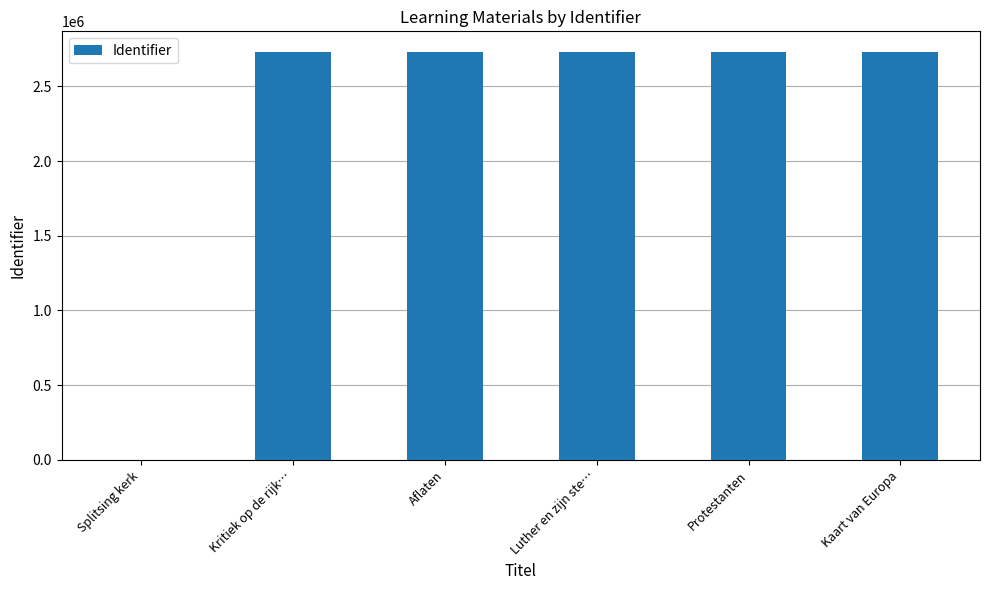

What is the greatest value displayed?

2732111